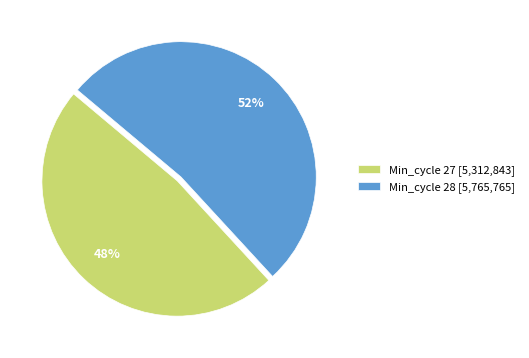

To the nearest percent, what is the average slice percentage?

50%